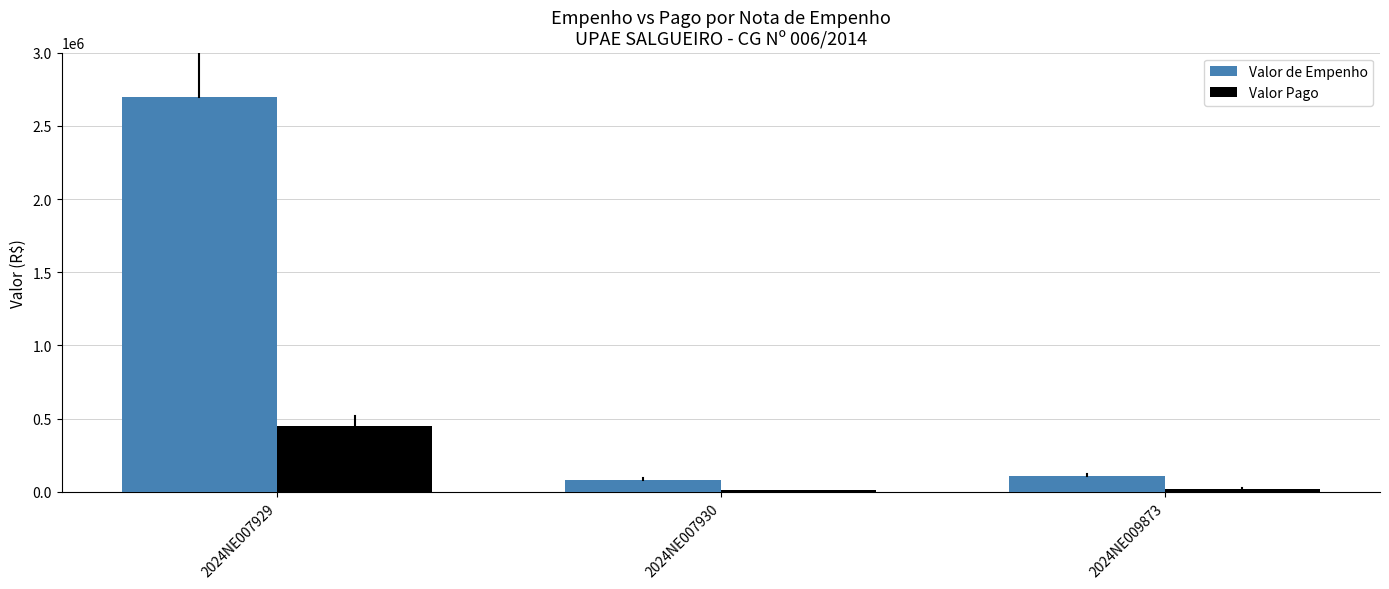

What are all the series names shown in the legend?

Valor de Empenho, Valor Pago